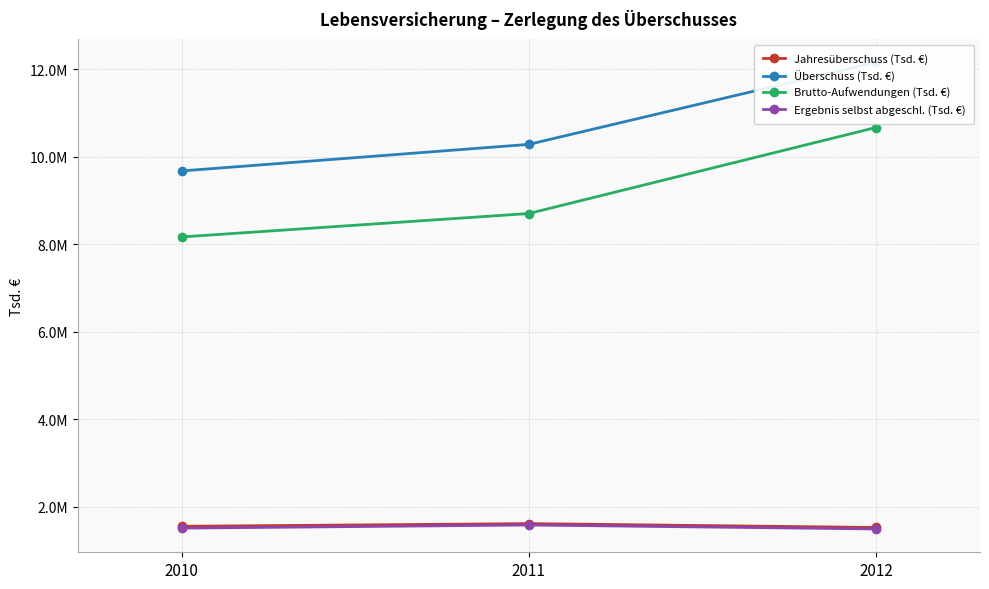

How many lines are shown in the chart?

4